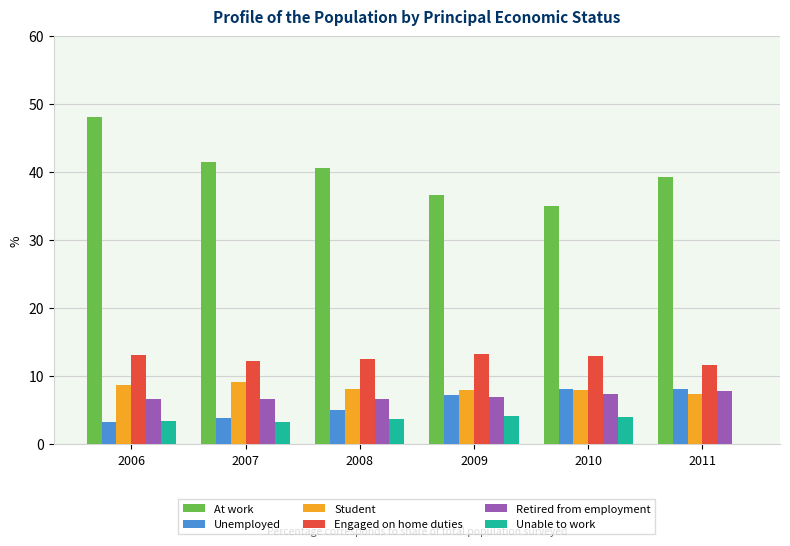

What is the highest value of the Unemployed series?

8.1